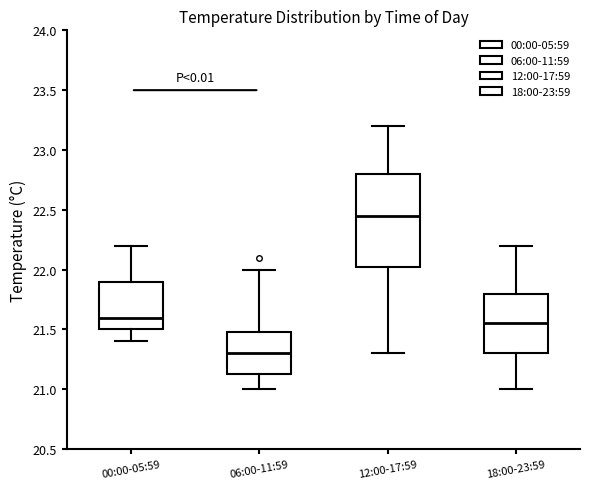

Where does the median line of the box for 18:00-23:59 sit on the y-axis? The values are not printed on the chart, so give them approximately, as read against the axis.

21.55